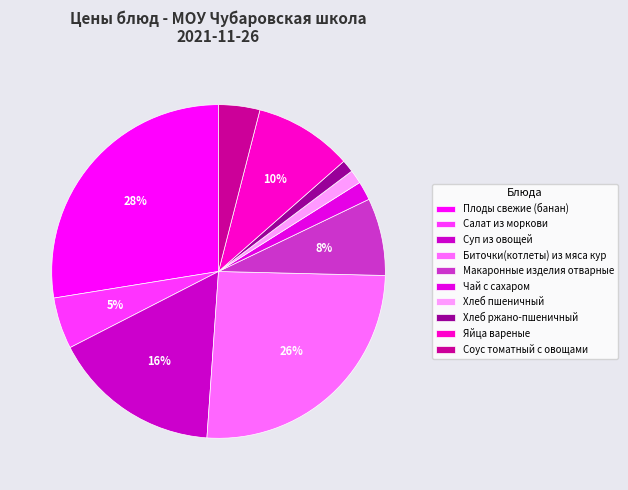

What is the smallest slice in the pie chart?

Хлеб ржано-пшеничный